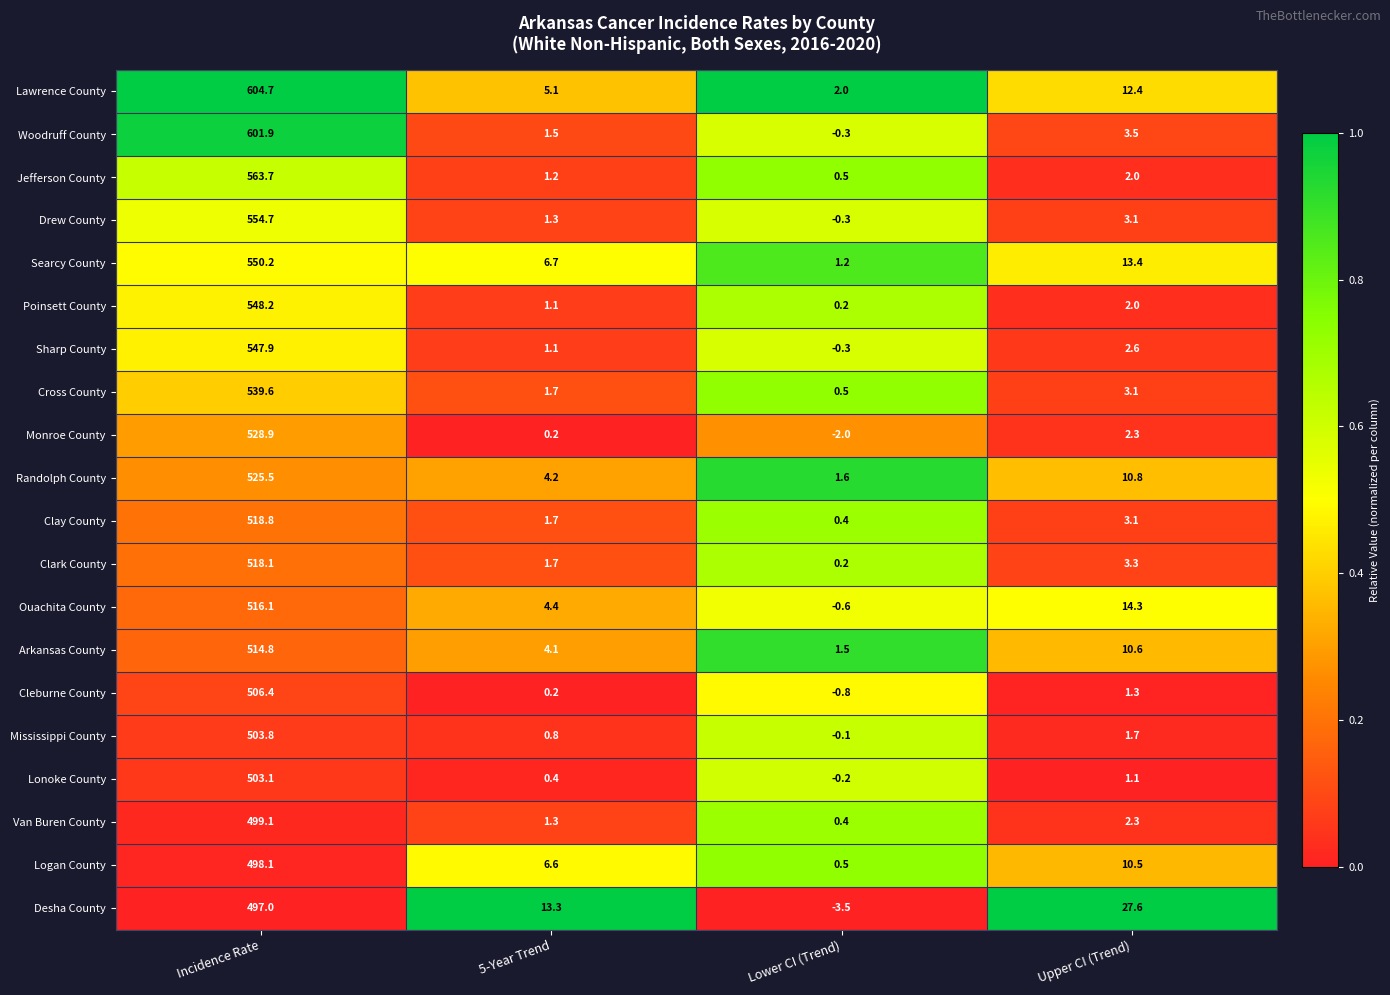

How many distinct data groups are displayed?

20